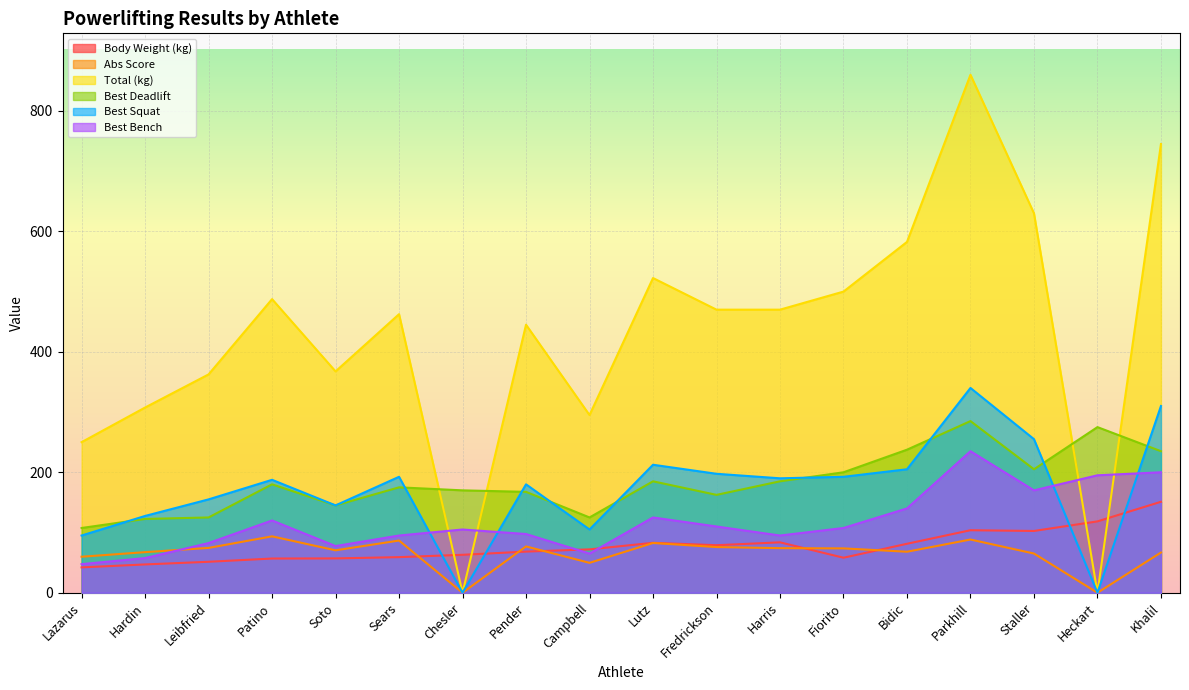

True or false: Abs Score and Best Deadlift intersect in this chart.

False